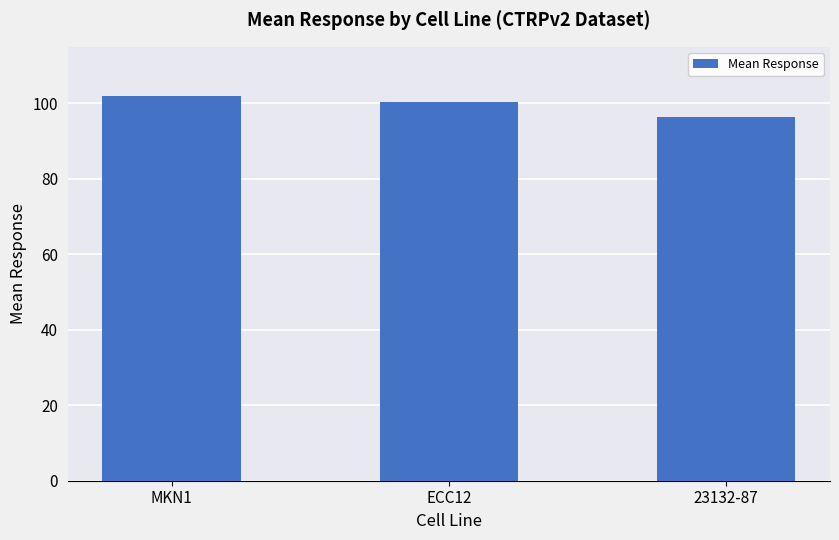

Where is the data nearest to the value 99?

ECC12